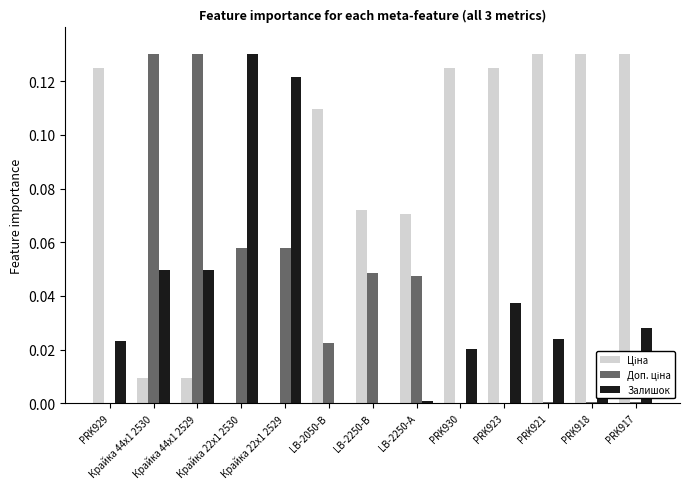

Count the number of data series in this chart.

3